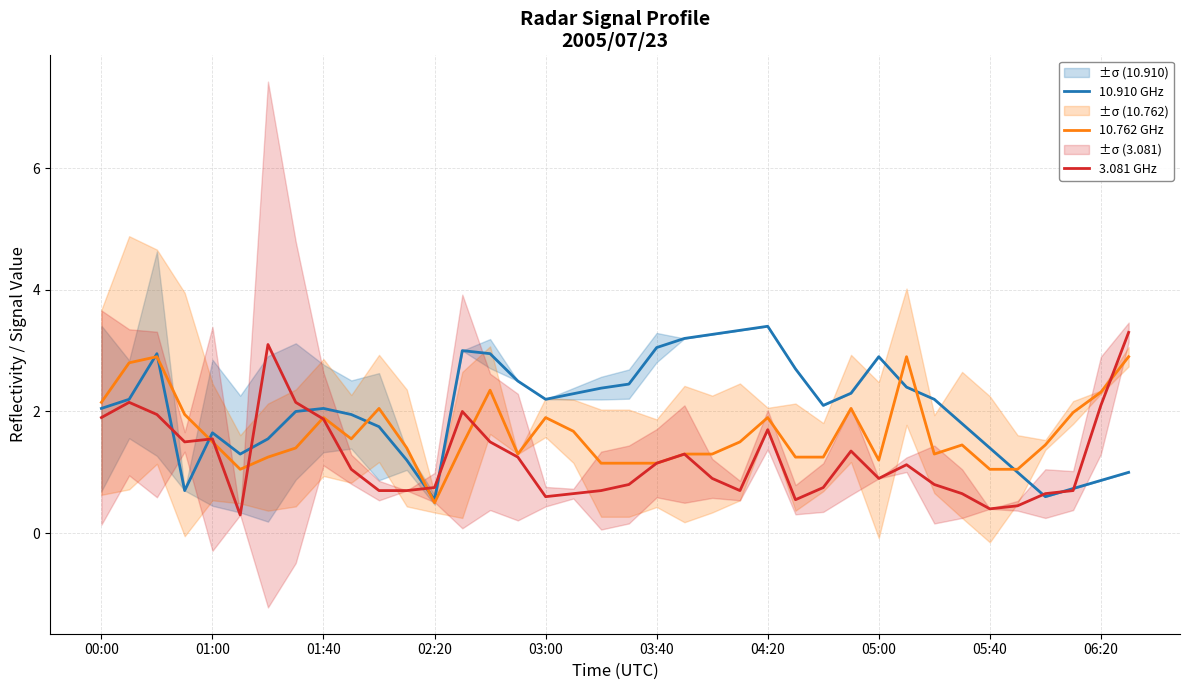

What is the sum of all 10.762 GHz values?

62.7